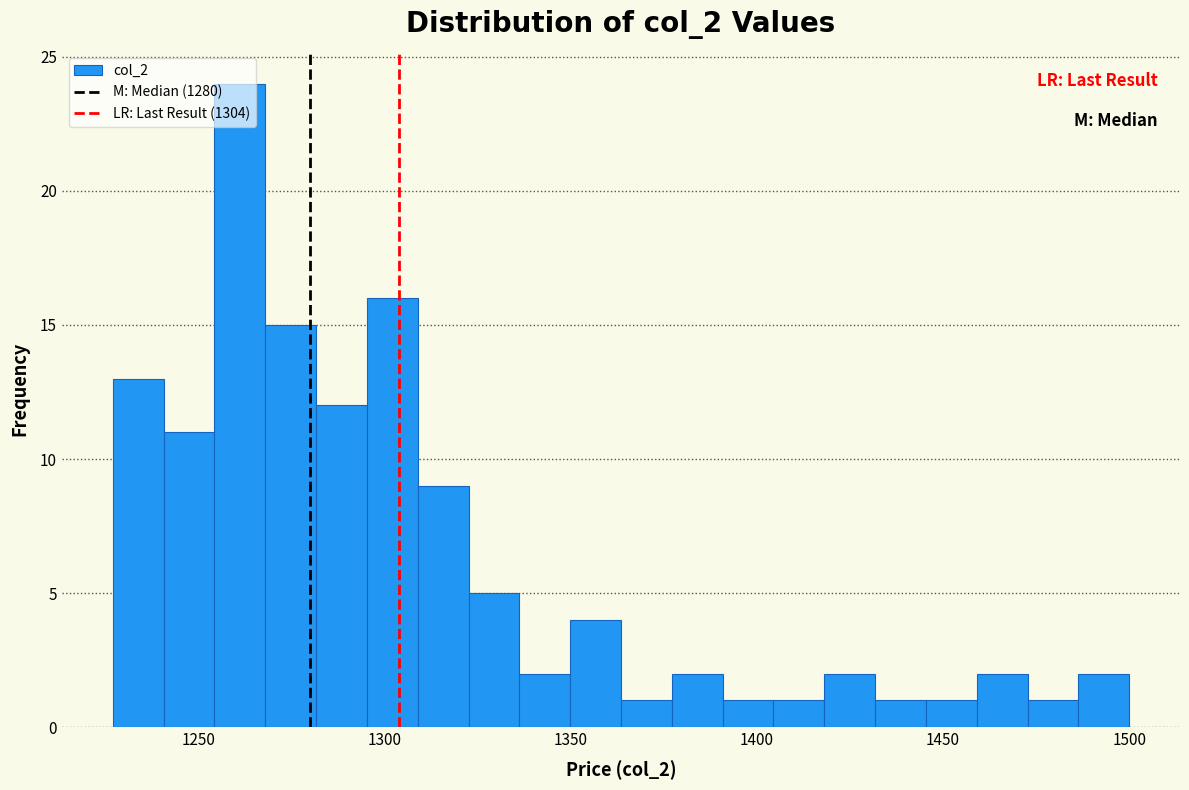

Read against the x-axis, roughly where is the centre of the tallest bar?

1260